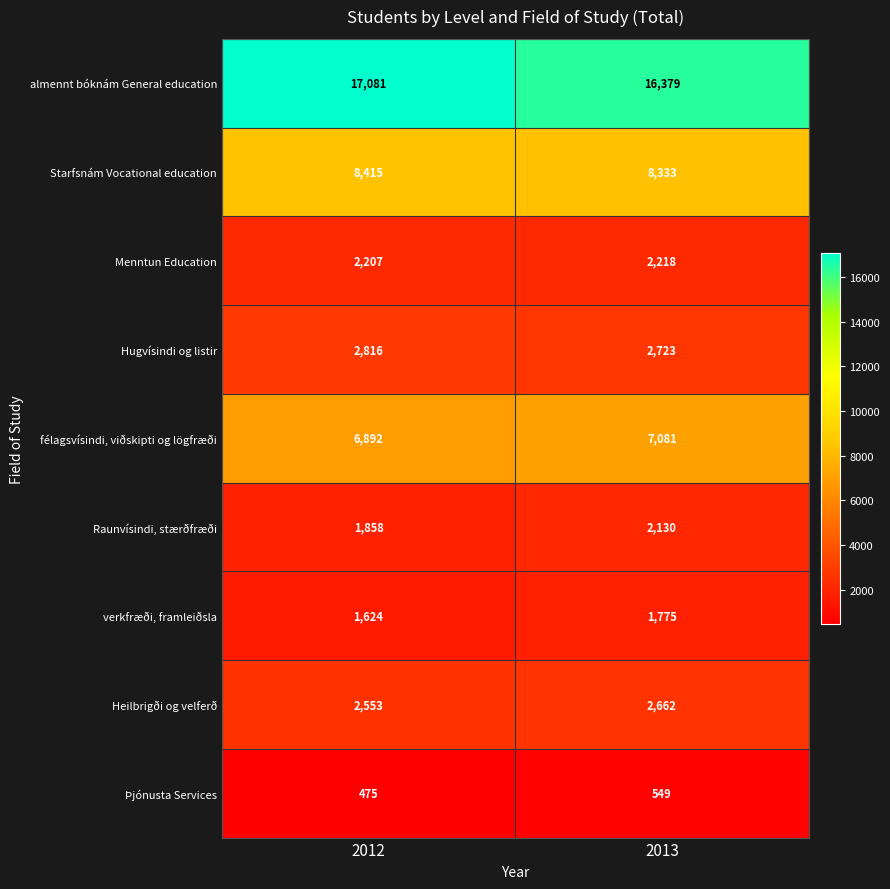

Reading left to right, list all the values displayed in this chart.

almennt bóknám General education: 2012=17081	2013=16379
Starfsnám Vocational education: 2012=8415	2013=8333
Menntun Education: 2012=2207	2013=2218
Hugvísindi og listir: 2012=2816	2013=2723
félagsvísindi, viðskipti og lögfræði: 2012=6892	2013=7081
Raunvísindi, stærðfræði: 2012=1858	2013=2130
verkfræði, framleiðsla: 2012=1624	2013=1775
Heilbrigði og velferð: 2012=2553	2013=2662
Þjónusta Services: 2012=475	2013=549